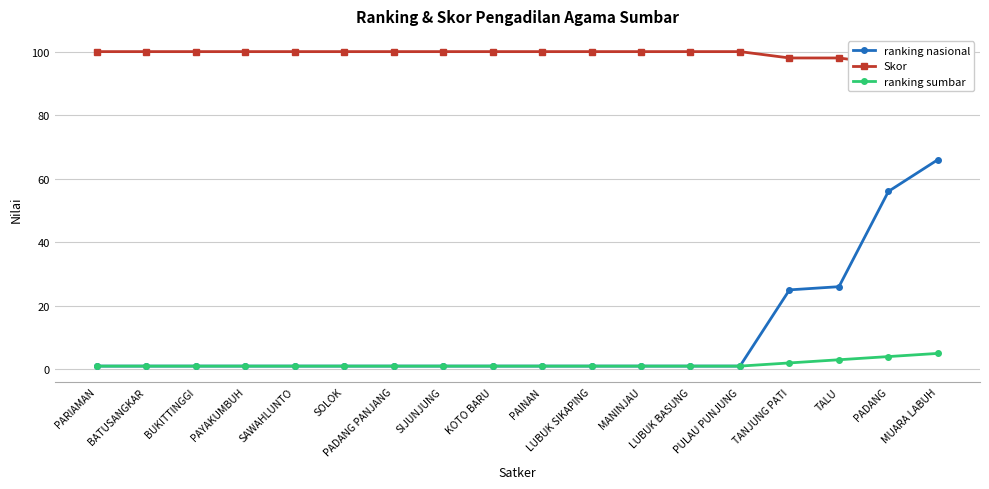

What is the difference between the highest and lowest values at BUKITTINGGI?

99